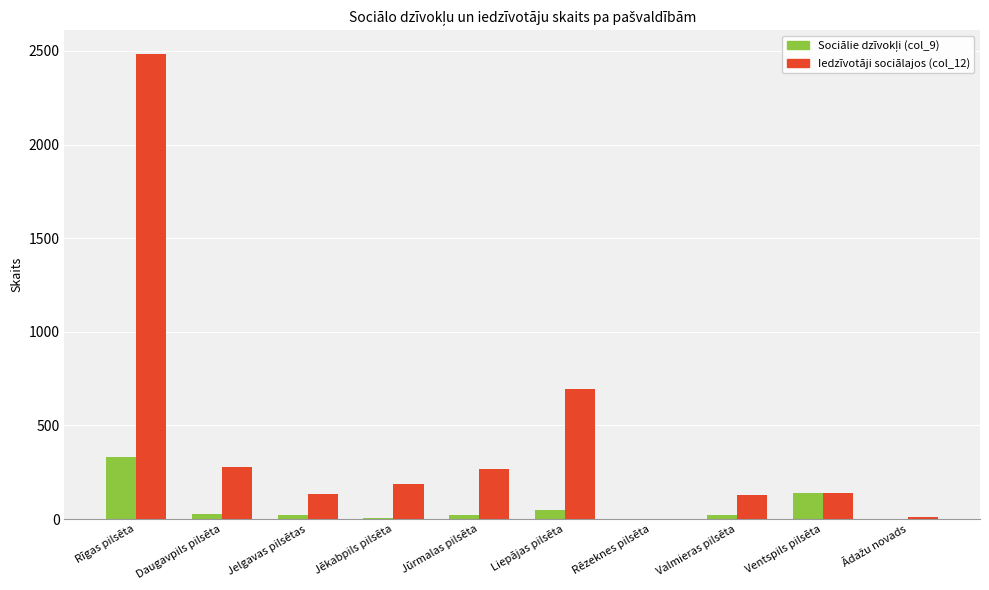

Which label corresponds to the largest value in the chart?

Rīgas pilsēta